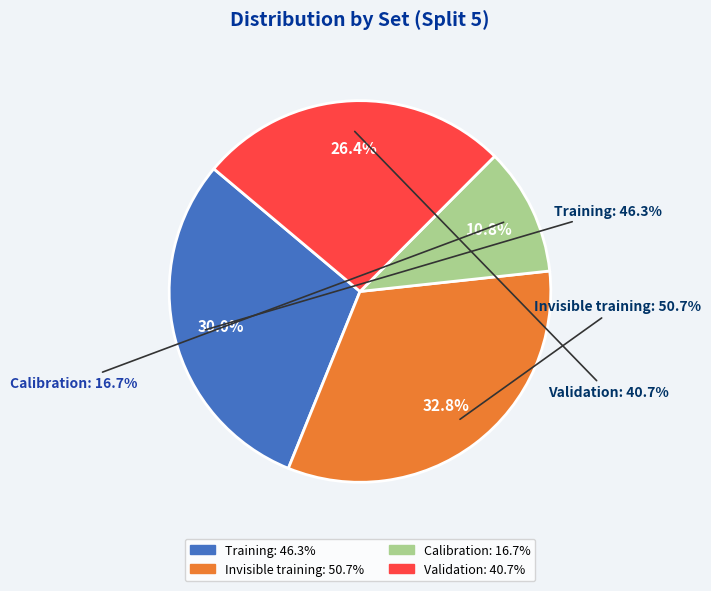

Count the number of slices in the pie.

4